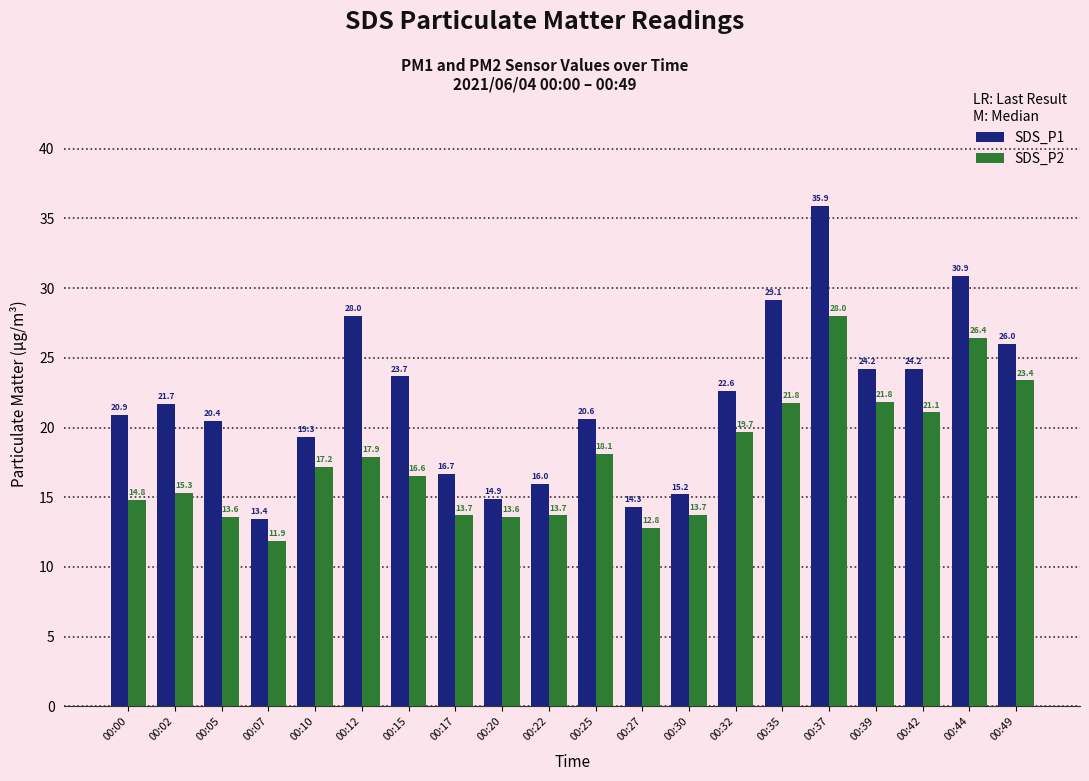

Count the number of data series in this chart.

2